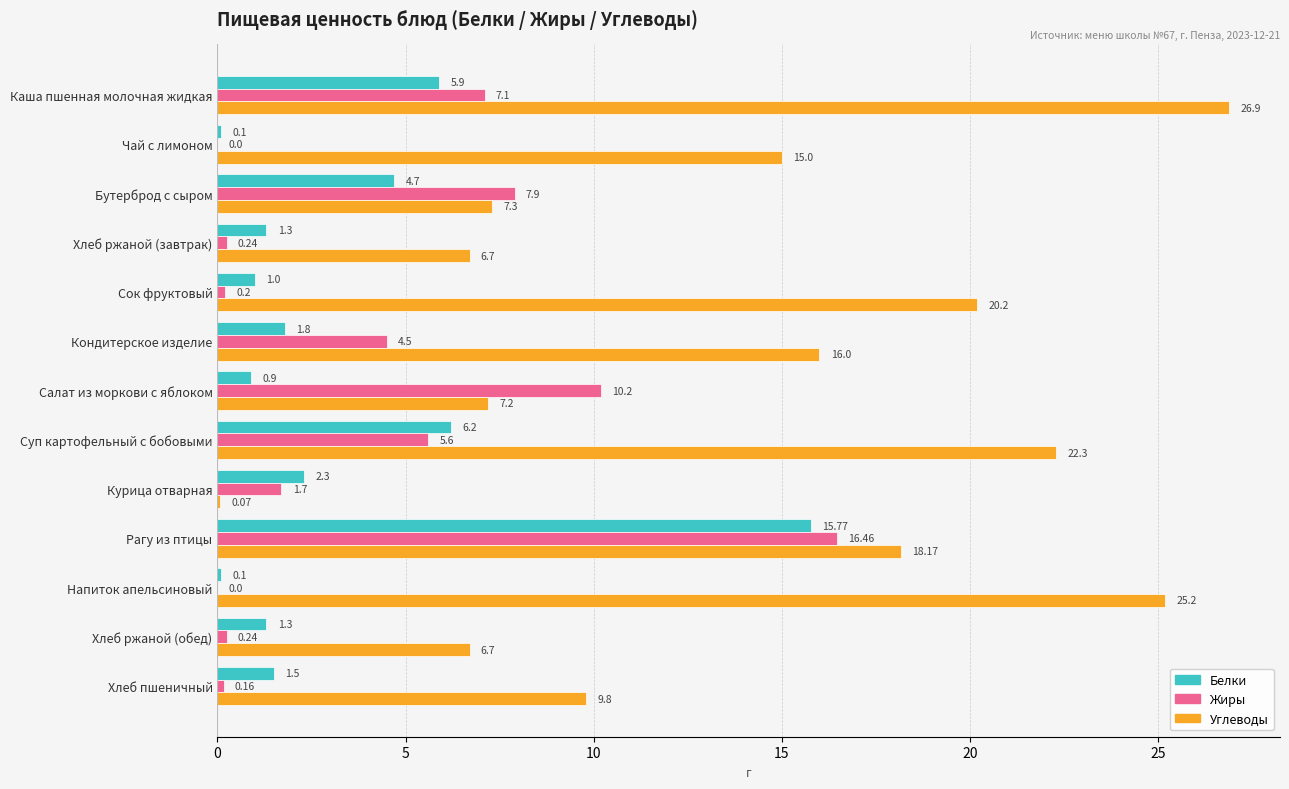

Which category has the highest value across all series?

Каша пшенная молочная жидкая